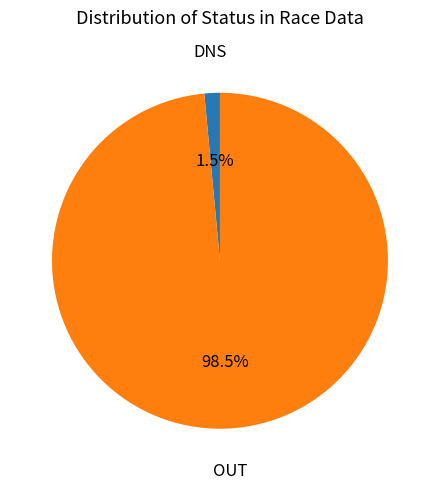

Which category has the biggest portion of the pie?

OUT